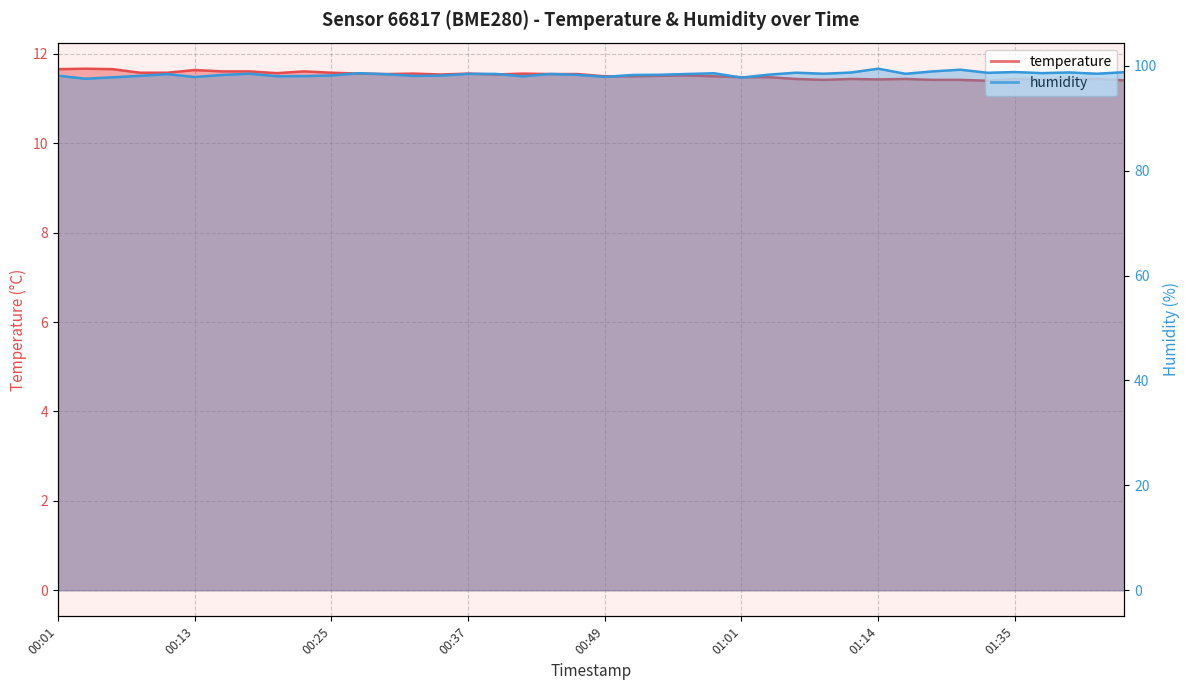

True or false: humidity has more than 0 interior local peaks.

True